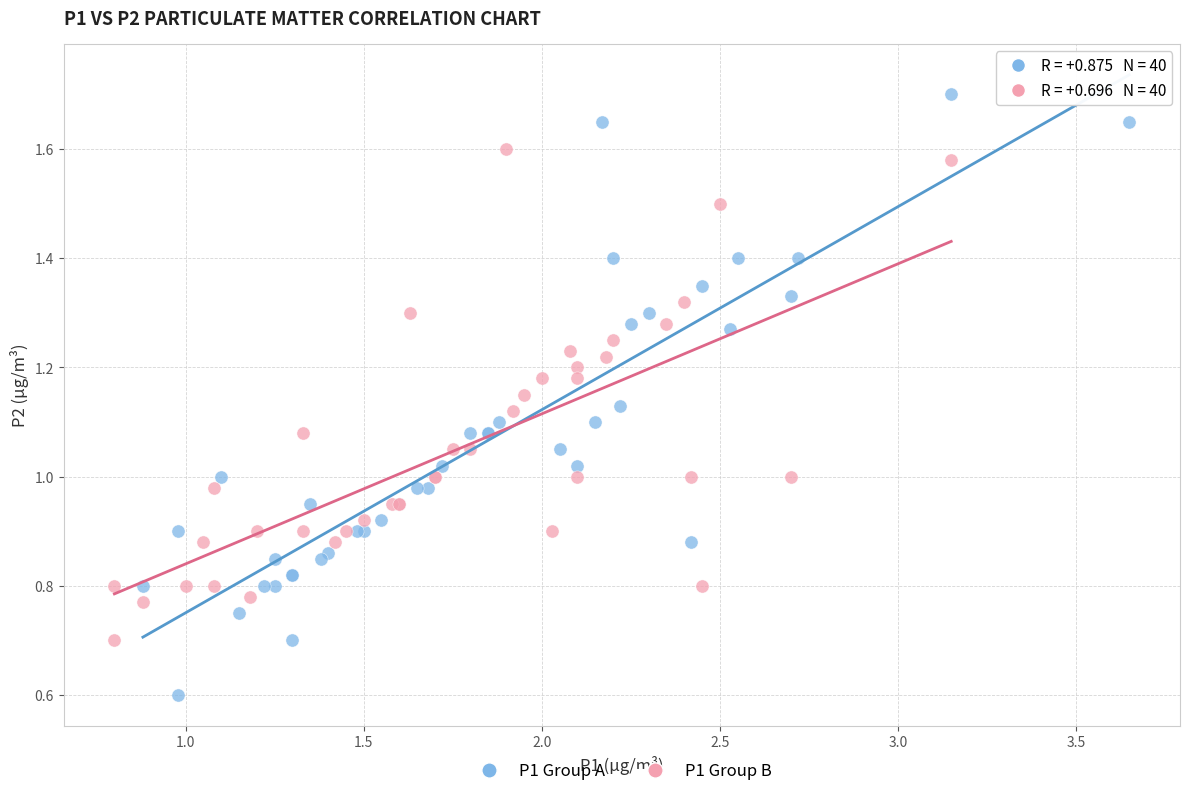

Which series contains the lowest Y value?

P1 Group A